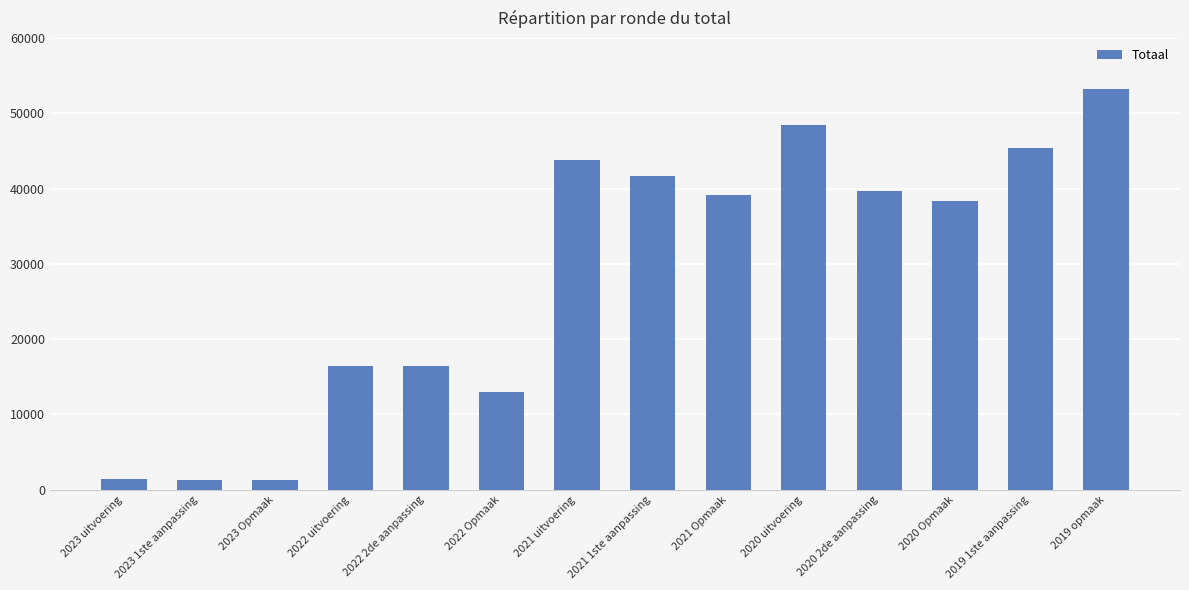

At which label does the data first exceed 39204?

2021 uitvoering